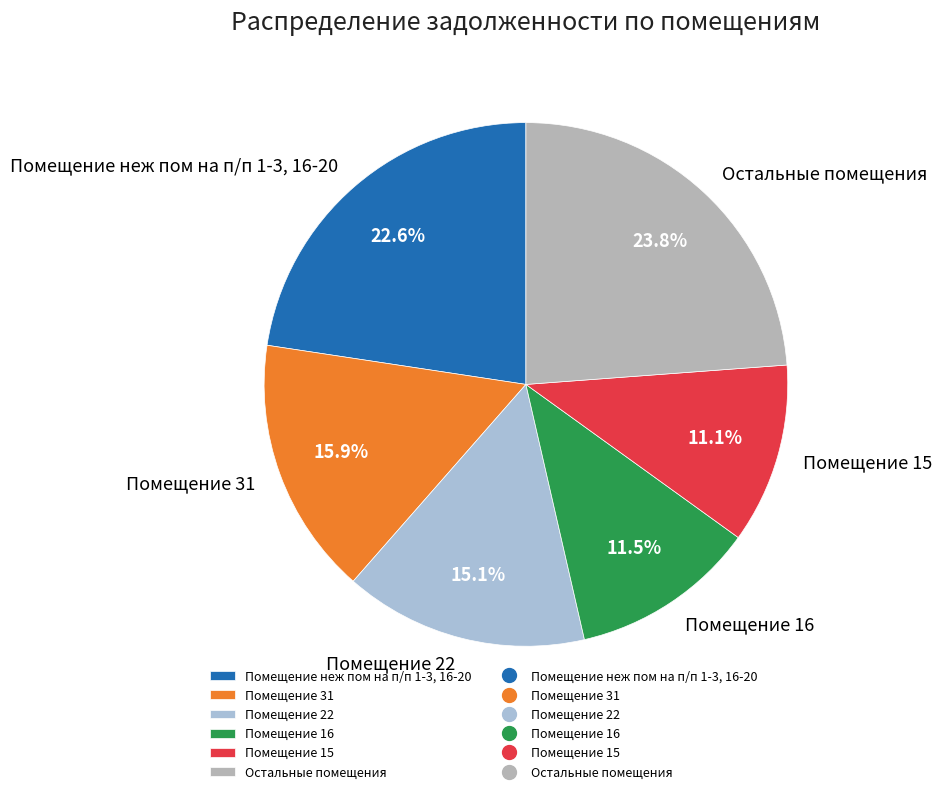

Do Помещение неж пом на п/п 1-3, 16-20 and Остальные помещения together represent more than half of the pie?

No